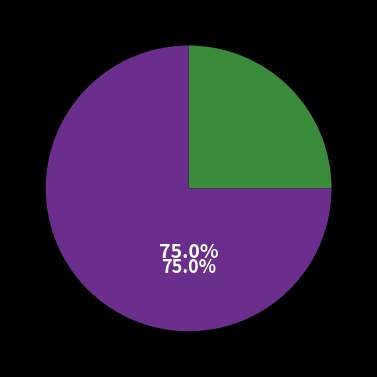

How many segments does this pie chart have?

2